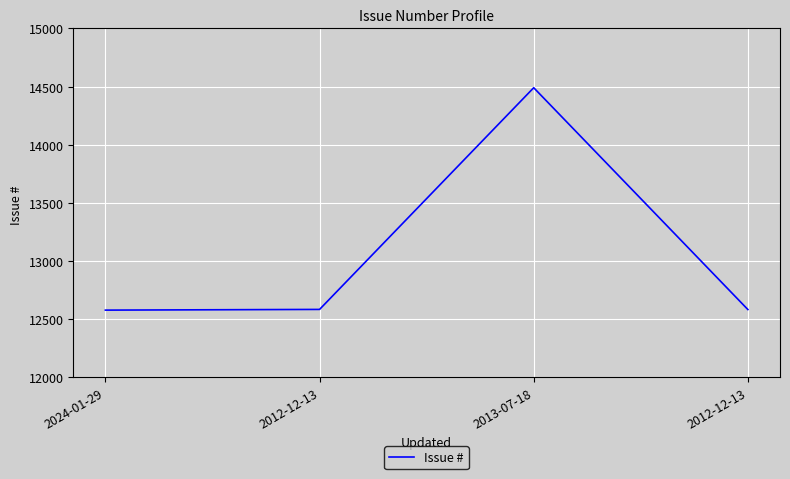

What value does the data have at 2012-12-13, to the nearest 10?

12580